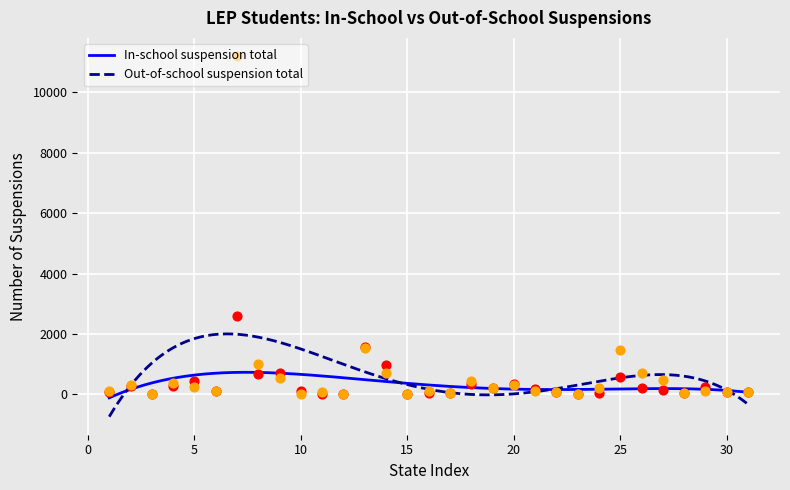

Which series has the largest total across all categories?

Out-of-school suspension total